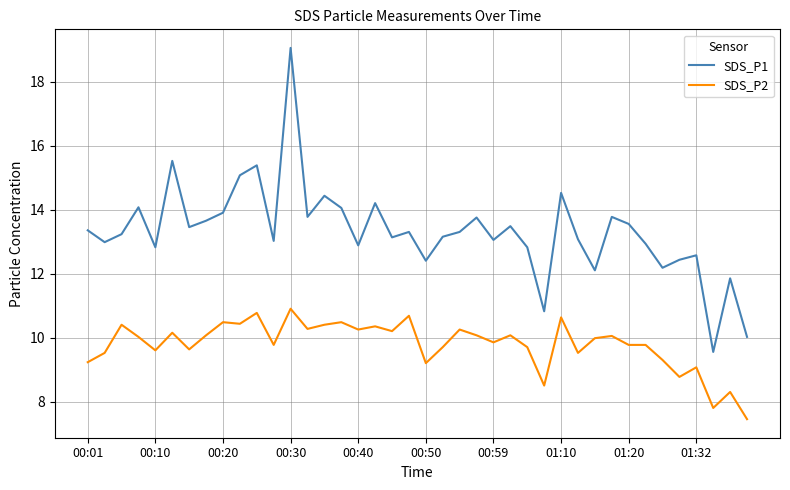

At how many categories does at least one series exceed 12?

36